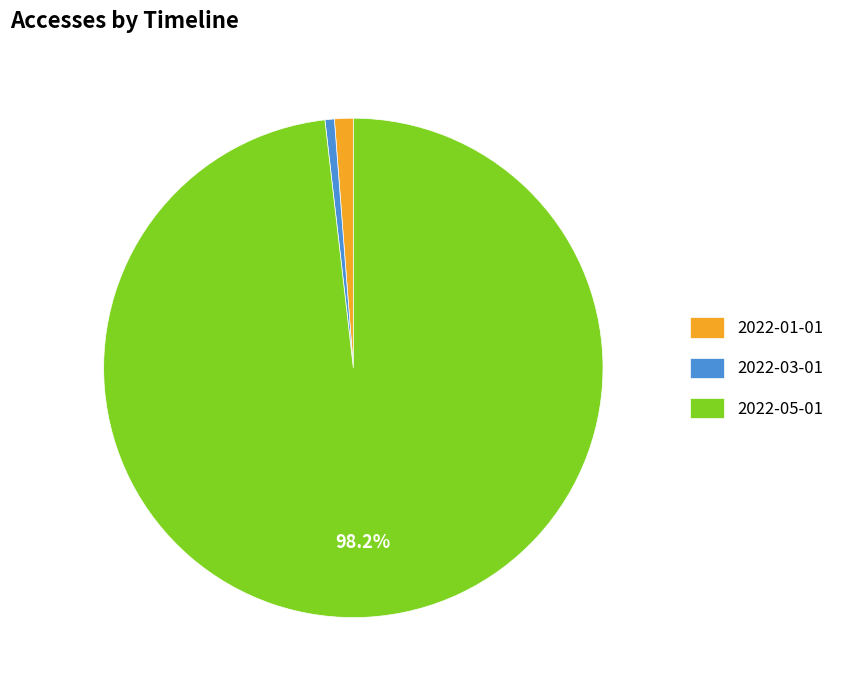

Which slice is the largest?

2022-05-01